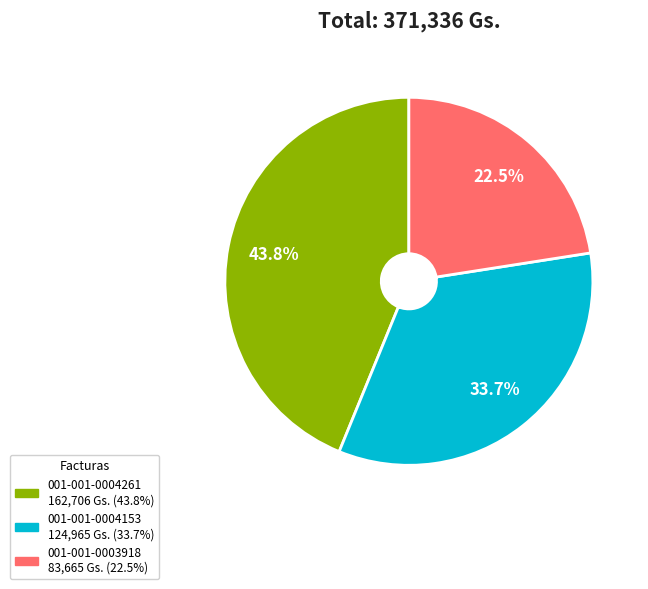

To the nearest percent, what is the combined percentage of 001-001-0004153 and 001-001-0003918?

56%